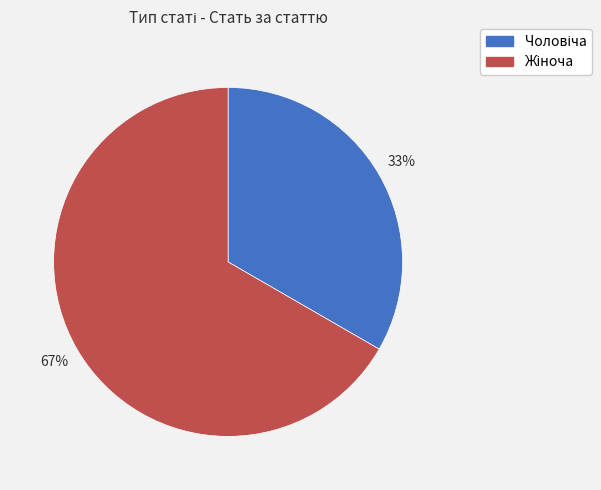

Is there any slice that represents more than half of the pie?

Yes